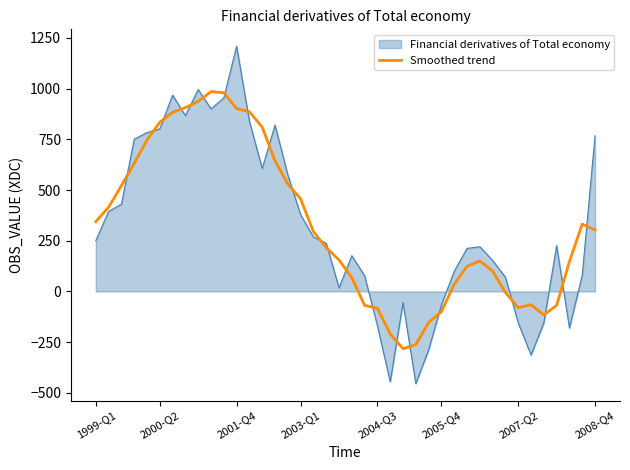

What is the maximum value for Smoothed trend?

985.4